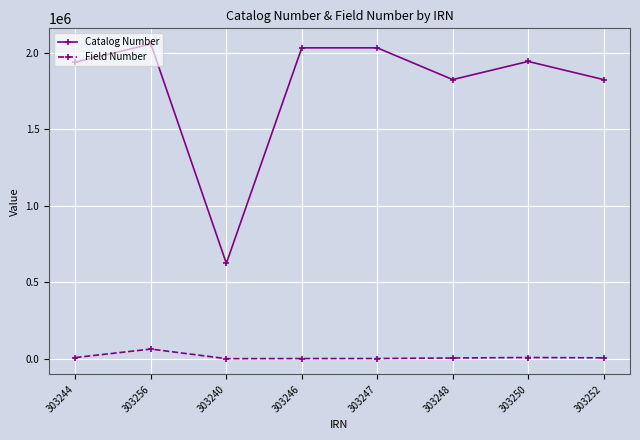

Which series has the largest range (max minus min)?

Catalog Number